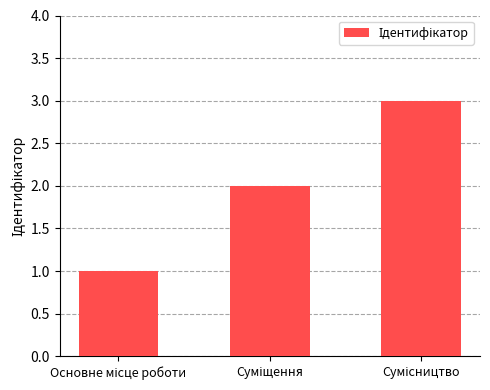

What is the maximum value shown in the chart?

3